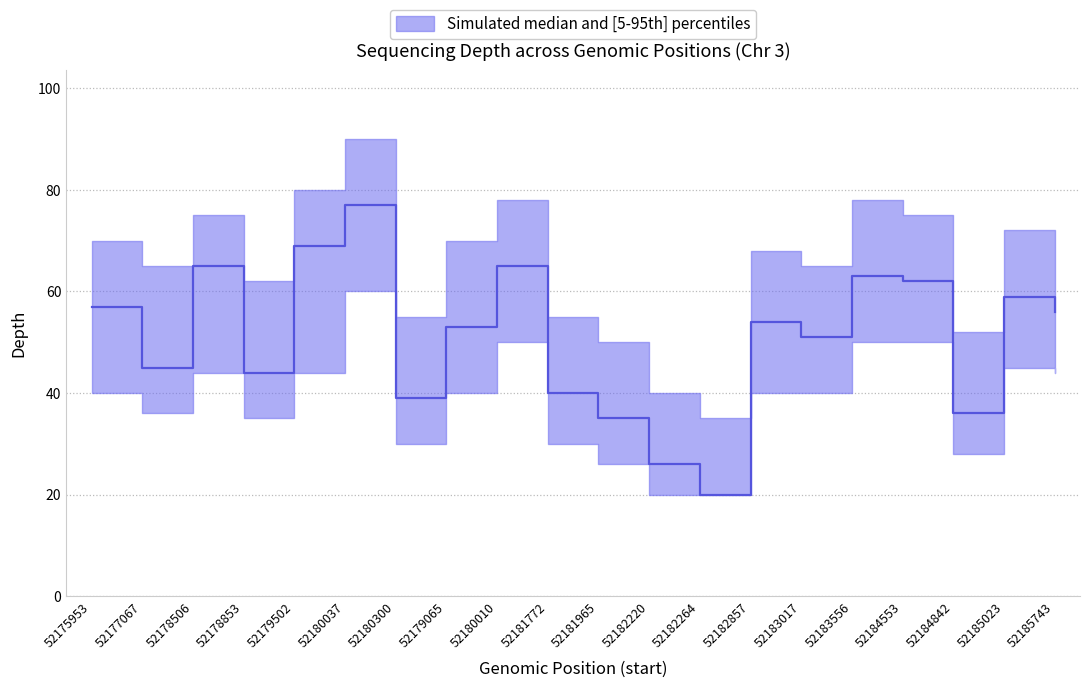

Which series has the largest range (max minus min)?

median (depth)